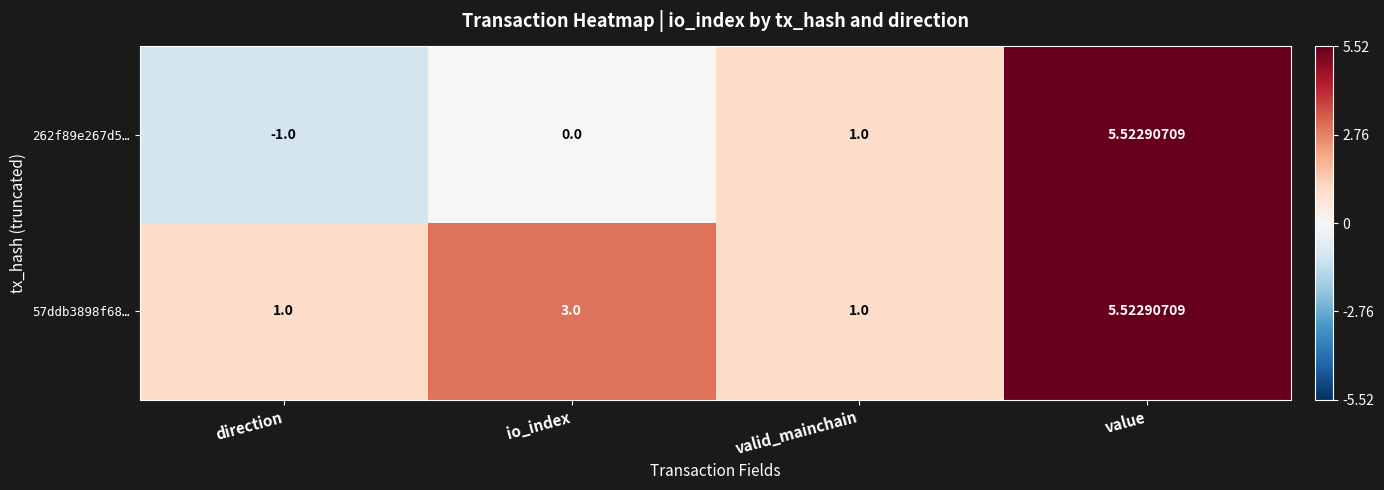

Where is 262f89e267d5… nearest to the value 2?

valid_mainchain